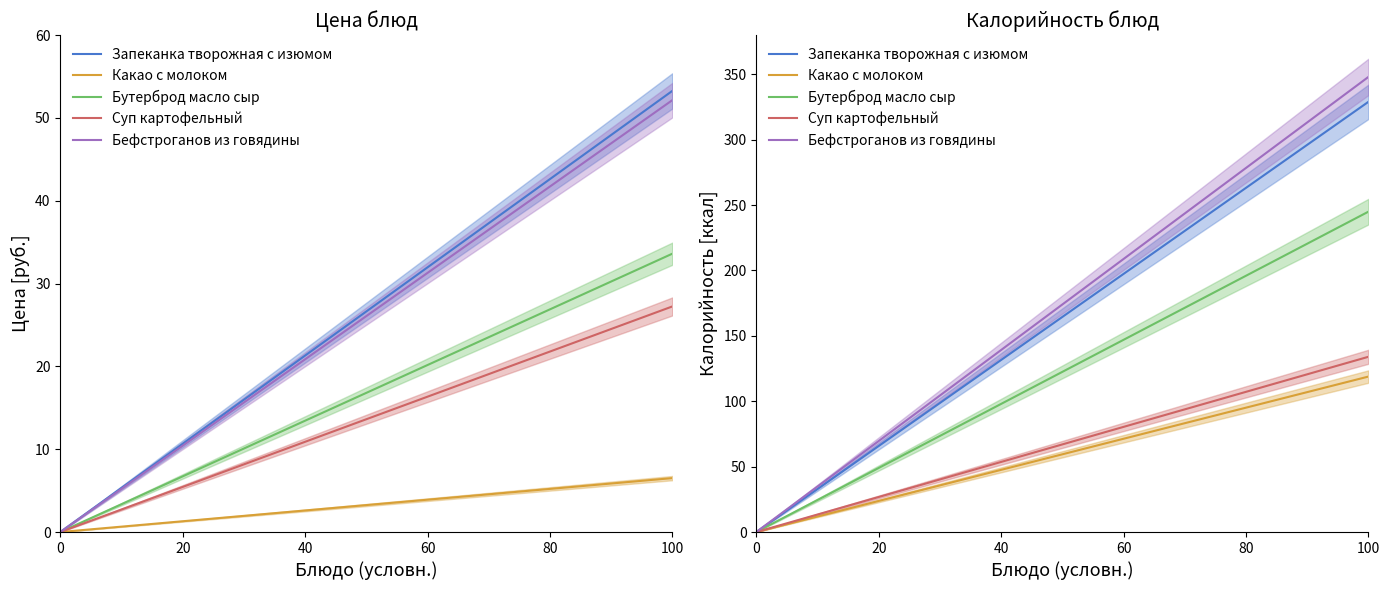

Is the value of Бутерброд масло сыр at 7 greater than the value of Какао с молоком at 10?

Yes